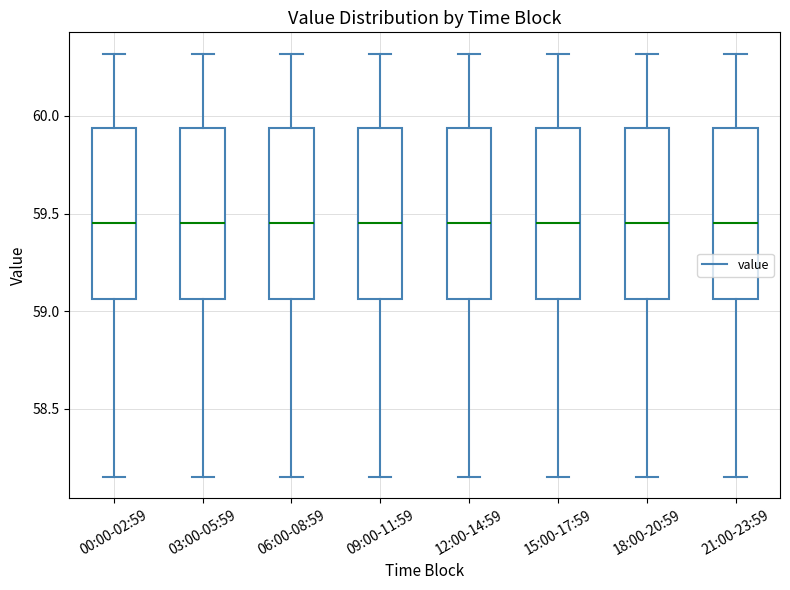

Reading left to right, transcribe this box plot: for each box, give where its median line is, the range the box spans, and where its two whiskers end, as read against the y-axis. The values are not printed on the chart, so give them approximately, as read against the axis.

00:00-02:59: median 59.45, box 59.05 to 59.95, whiskers 58.15 to 60.30
03:00-05:59: median 59.45, box 59.05 to 59.95, whiskers 58.15 to 60.30
06:00-08:59: median 59.45, box 59.05 to 59.95, whiskers 58.15 to 60.30
09:00-11:59: median 59.45, box 59.05 to 59.95, whiskers 58.15 to 60.30
12:00-14:59: median 59.45, box 59.05 to 59.95, whiskers 58.15 to 60.30
15:00-17:59: median 59.45, box 59.05 to 59.95, whiskers 58.15 to 60.30
18:00-20:59: median 59.45, box 59.05 to 59.95, whiskers 58.15 to 60.30
21:00-23:59: median 59.45, box 59.05 to 59.95, whiskers 58.15 to 60.30